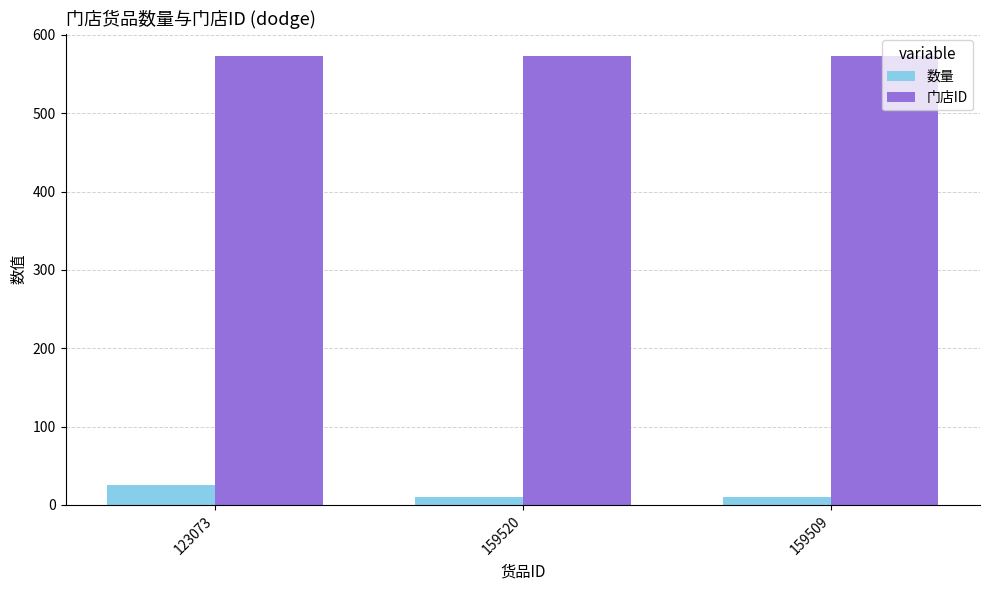

At which category is the sum across all series the highest?

123073